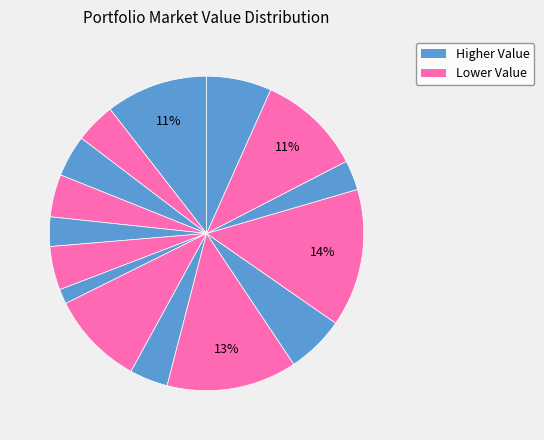

How many slices are in this pie chart?

15